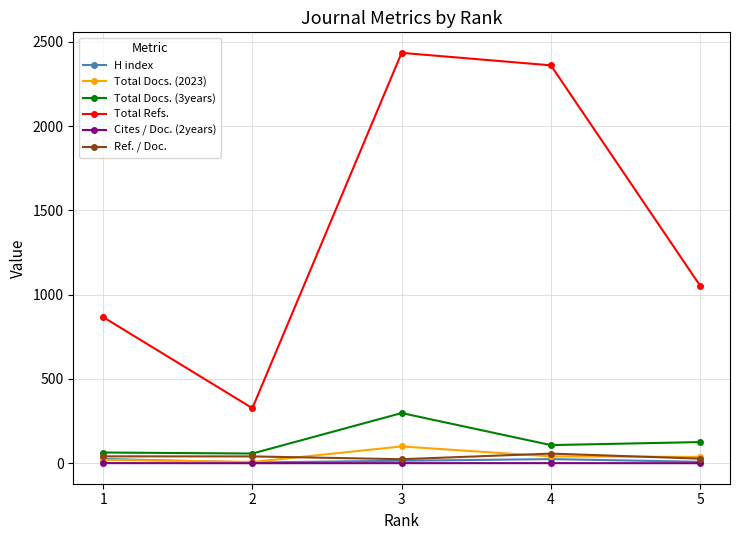

What is the greatest value displayed?

2434.0